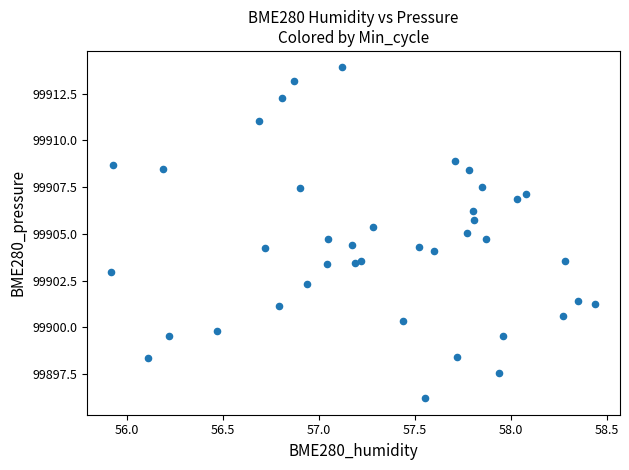

What is the range of Y values (max minus min)?

17.7